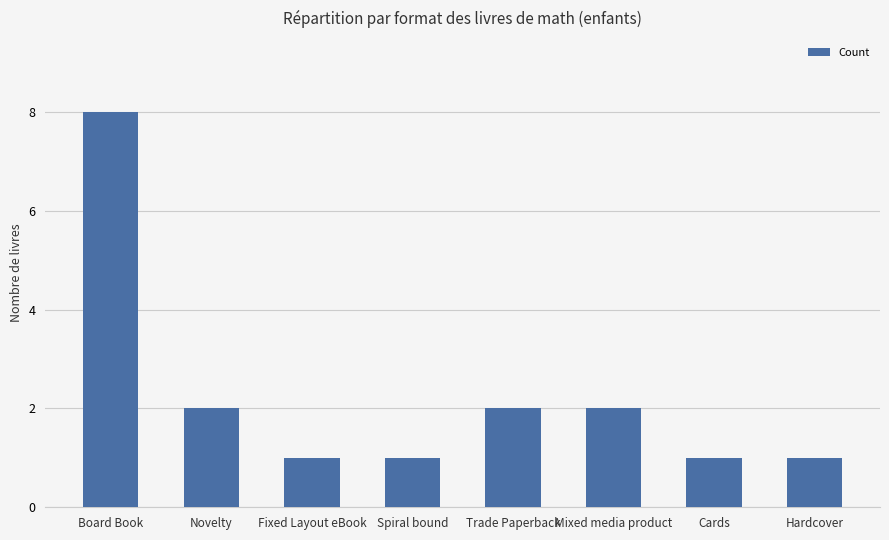

Reading right to left, list all the values displayed in this chart.

Hardcover=1	Cards=1	Mixed media product=2	Trade Paperback=2	Spiral bound=1	Fixed Layout eBook=1	Novelty=2	Board Book=8